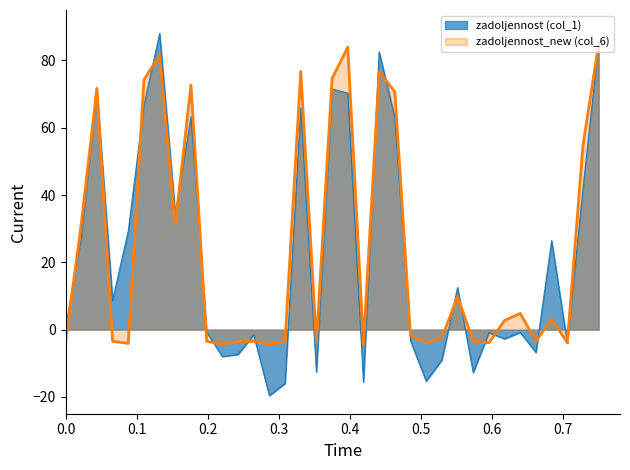

What is the maximum value shown in the chart?

88.0